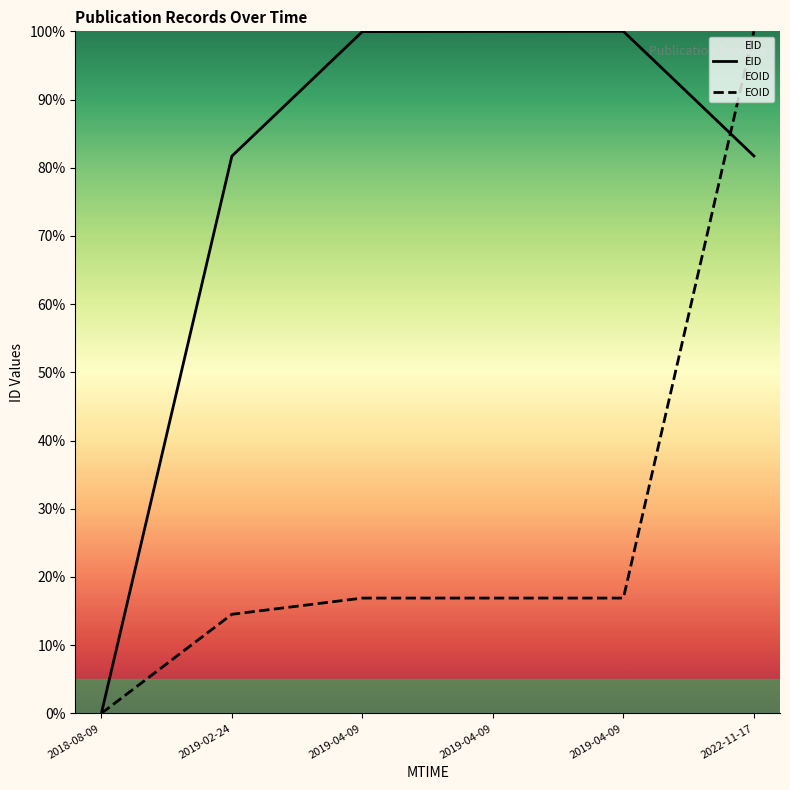

Where do EID and EOID first cross each other?

2019-04-09 and 2022-11-17